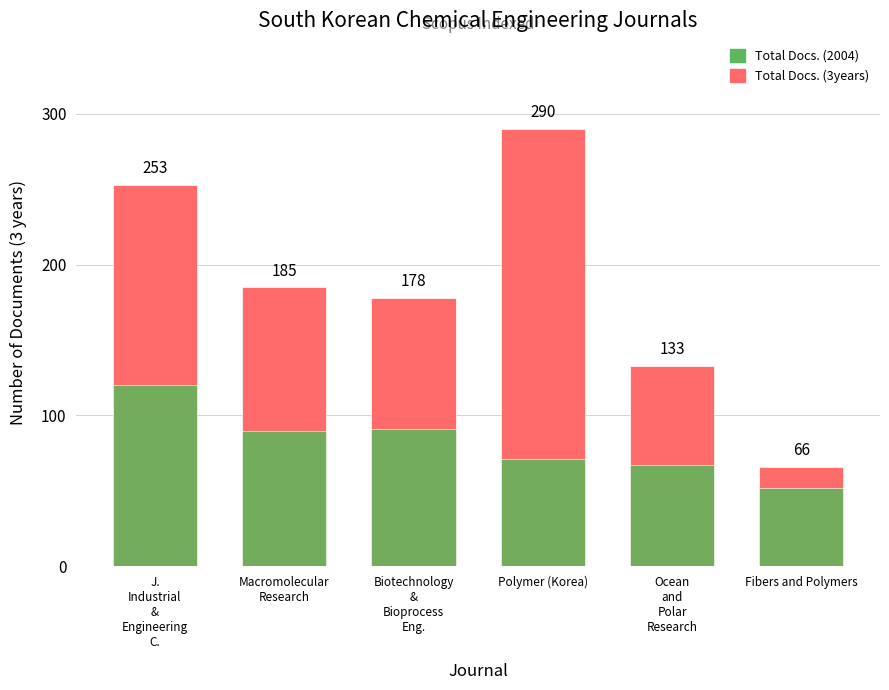

What are all the series names shown in the legend?

Total Docs. (3years), Total Docs. (2004)